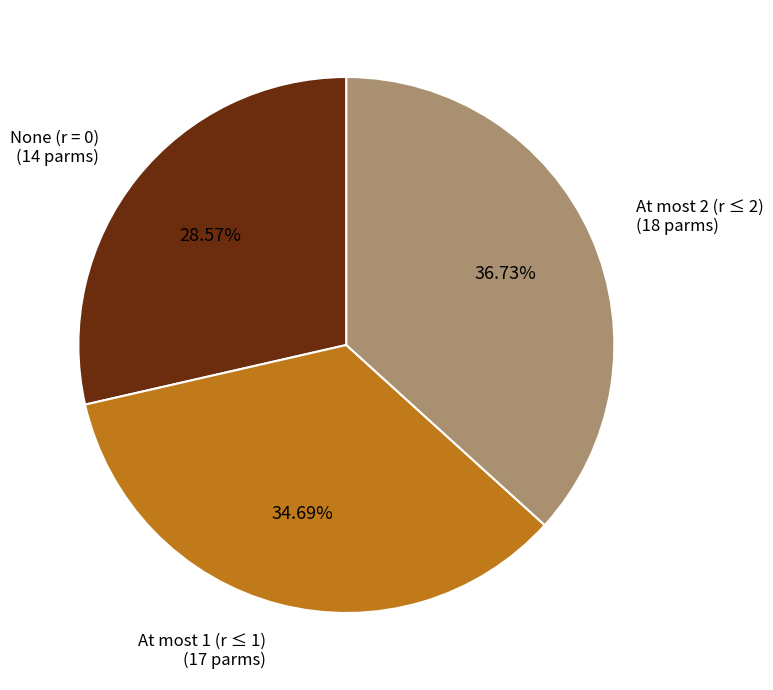

To the nearest percent, what is the difference between the largest and smallest slice percentages?

8%